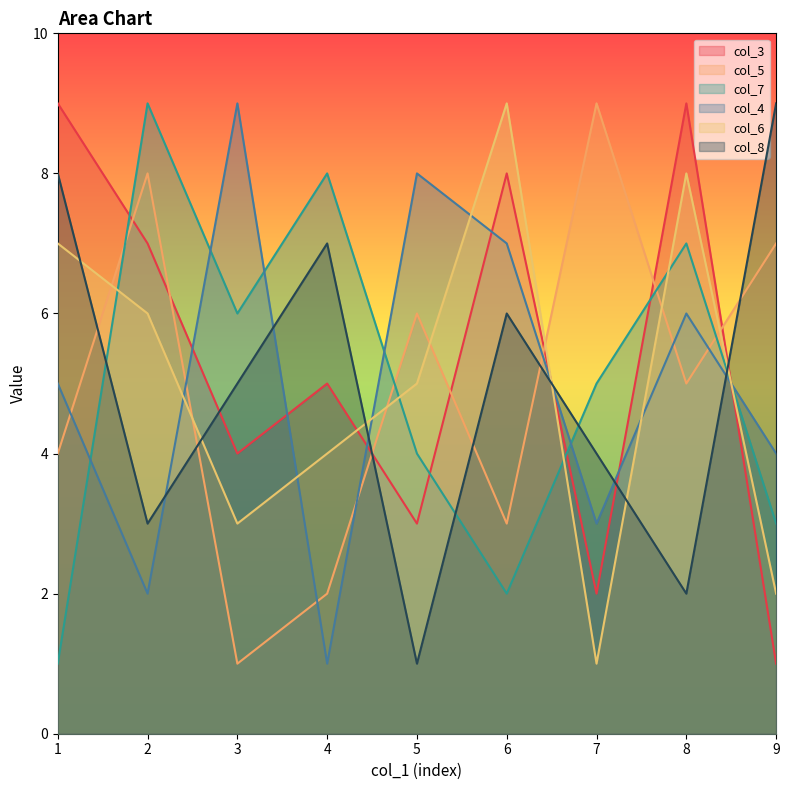

True or false: col_6 has a value of 14 at 6.

False